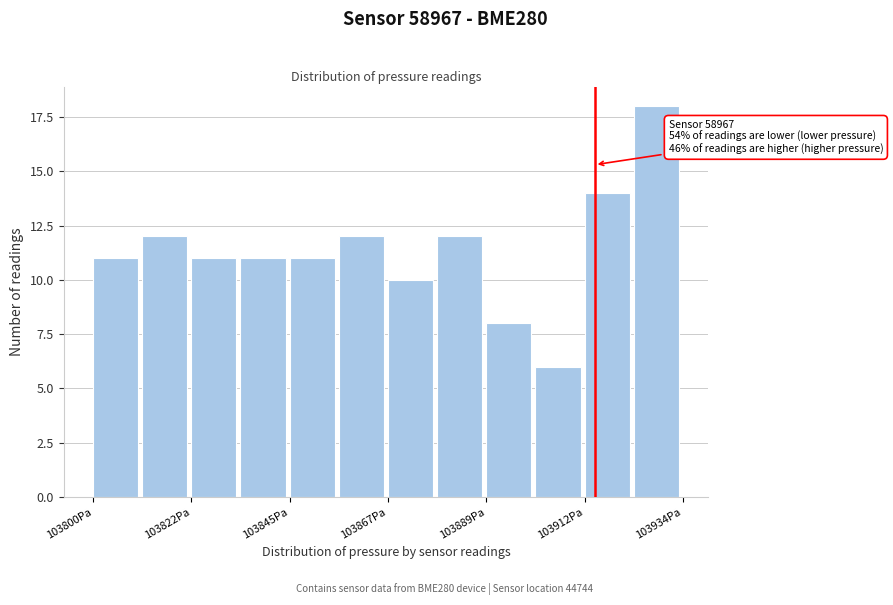

Around what value on the x-axis is the tallest bar? Give the approximate position of its centre, as read against the axis.

103930